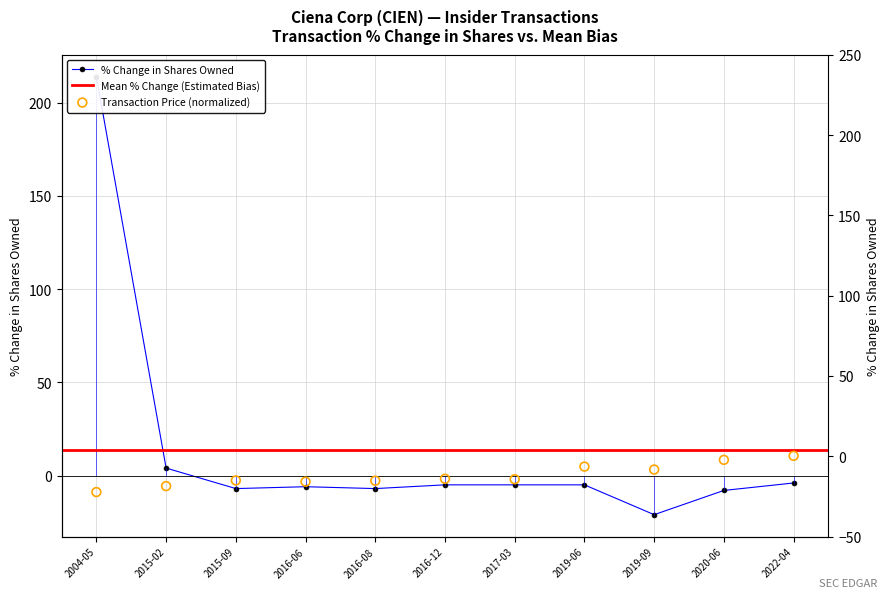

What is the total value across all series at 2015-02?

-1.7